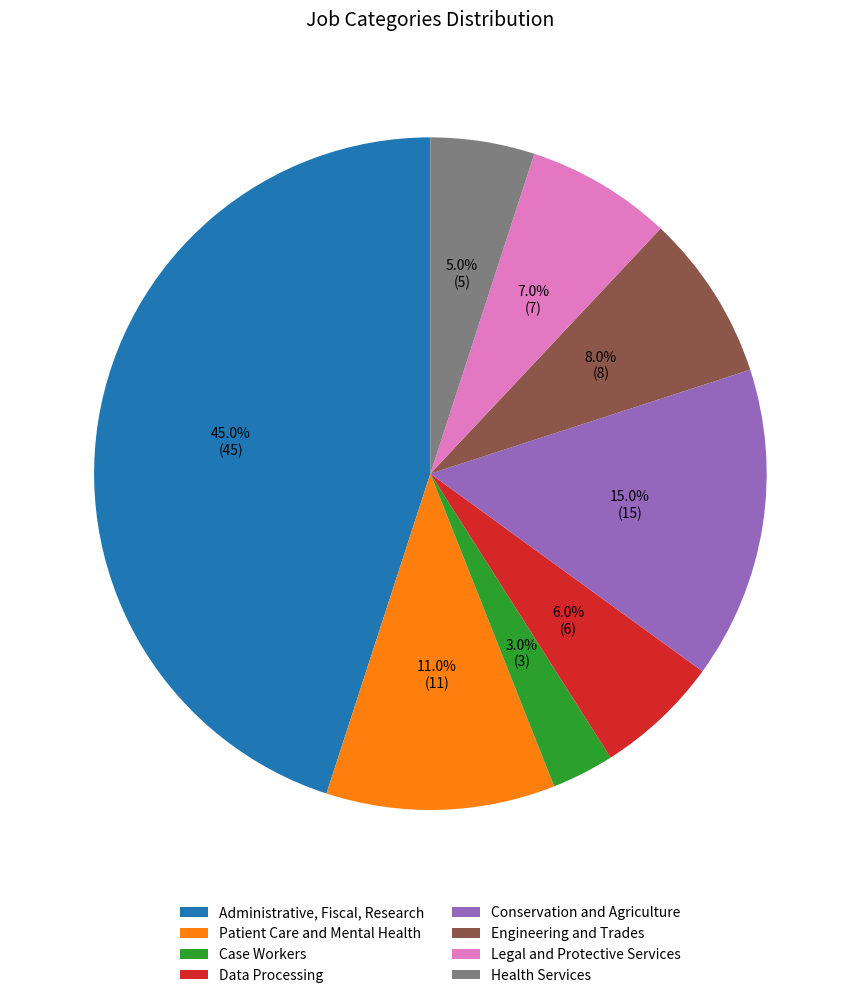

How many slices are in this pie chart?

8